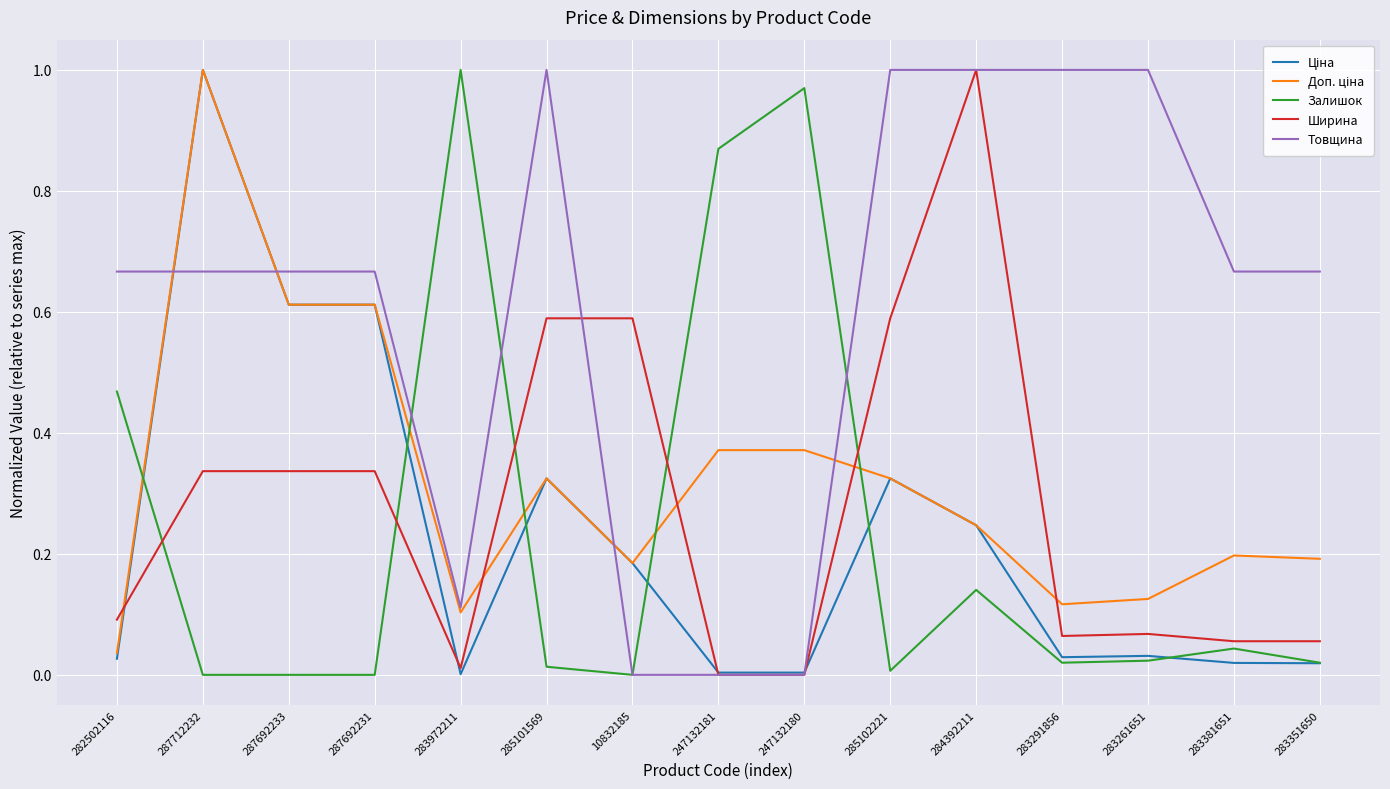

At which category is the sum across all series the highest?

287712232